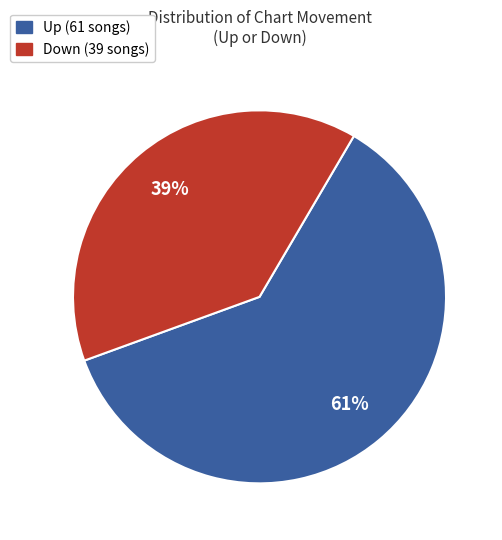

True or false: Up (61 songs) accounts for 61% of the total.

True